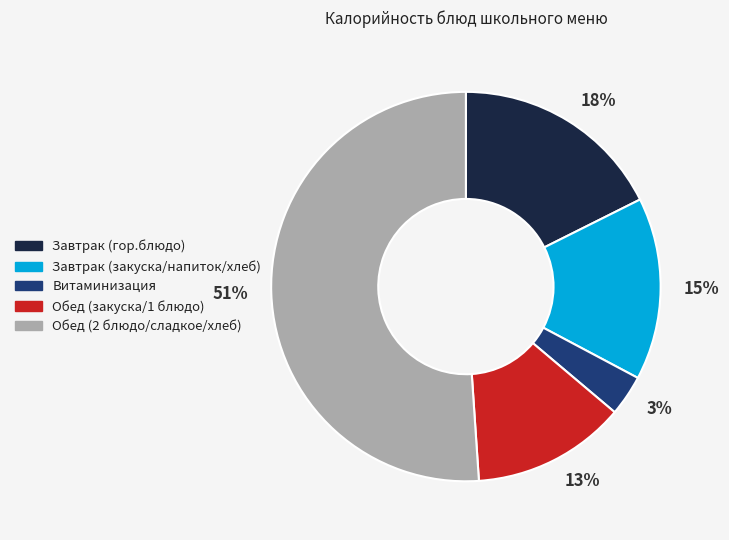

What is the majority slice?

51%